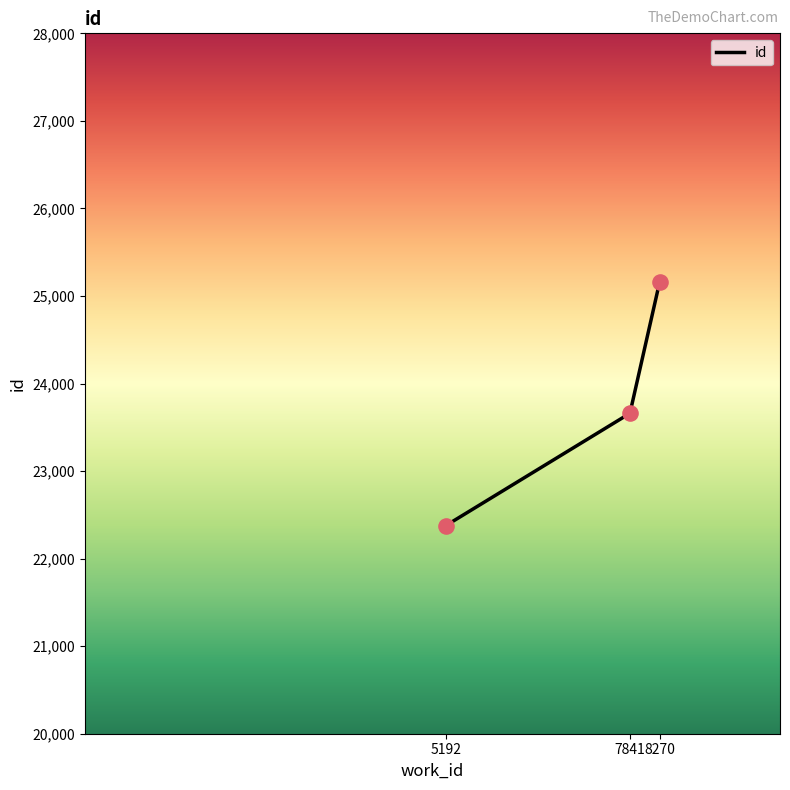

What is the change in value from 5192 to 8270?

+2788